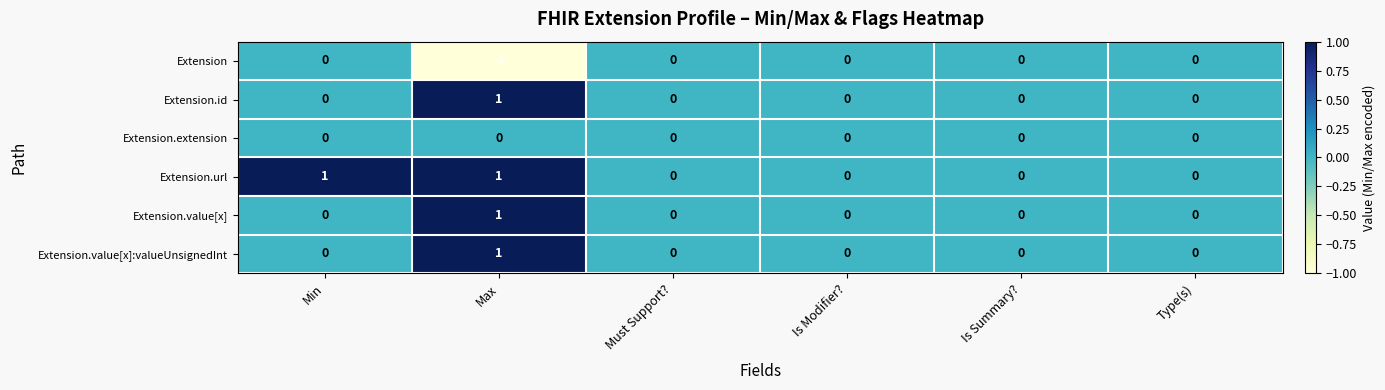

The value of Extension.id at Min is -1. True or false?

False